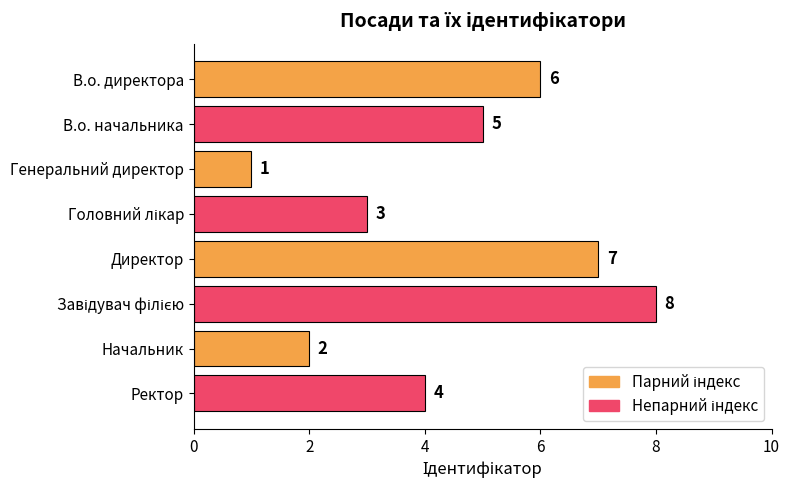

What position from the bottom is Начальник?

2